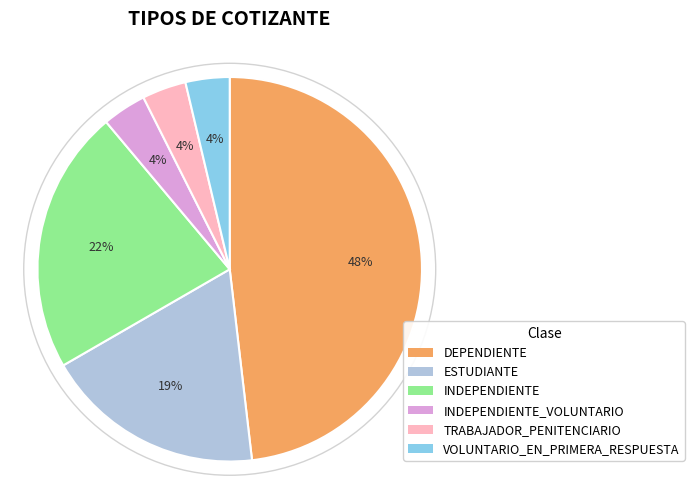

Which category has the biggest portion of the pie?

DEPENDIENTE